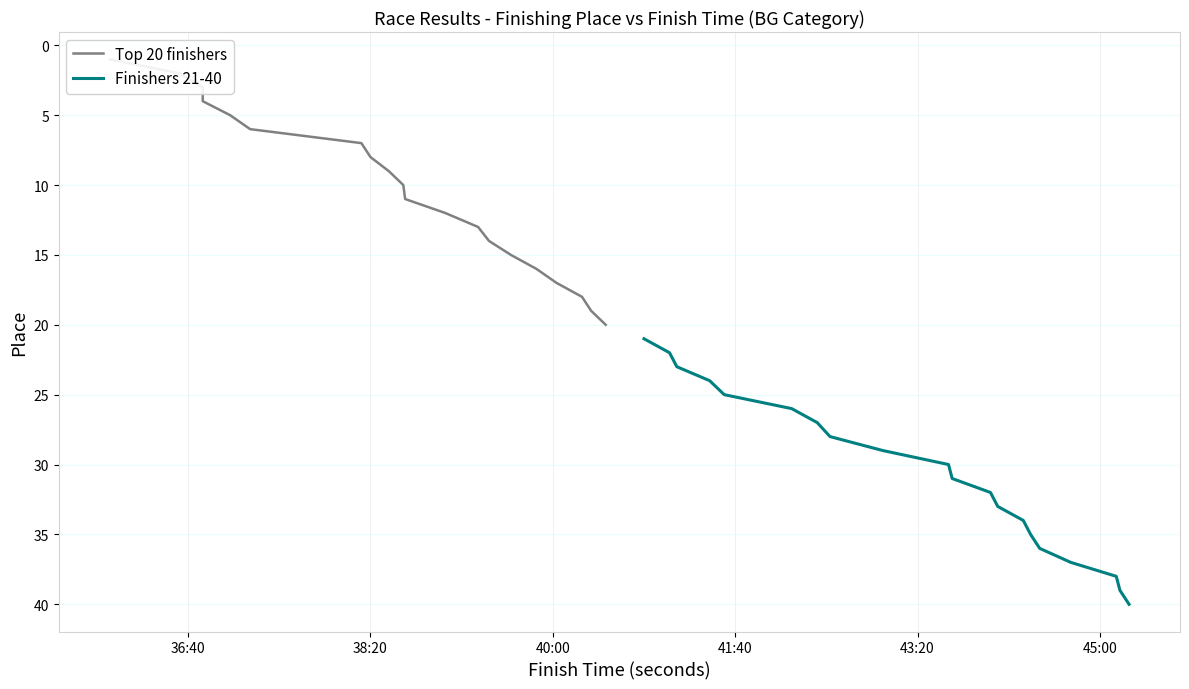

Rank the series by their average value, from lowest to highest.

Top 20 finishers, Finishers 21-40